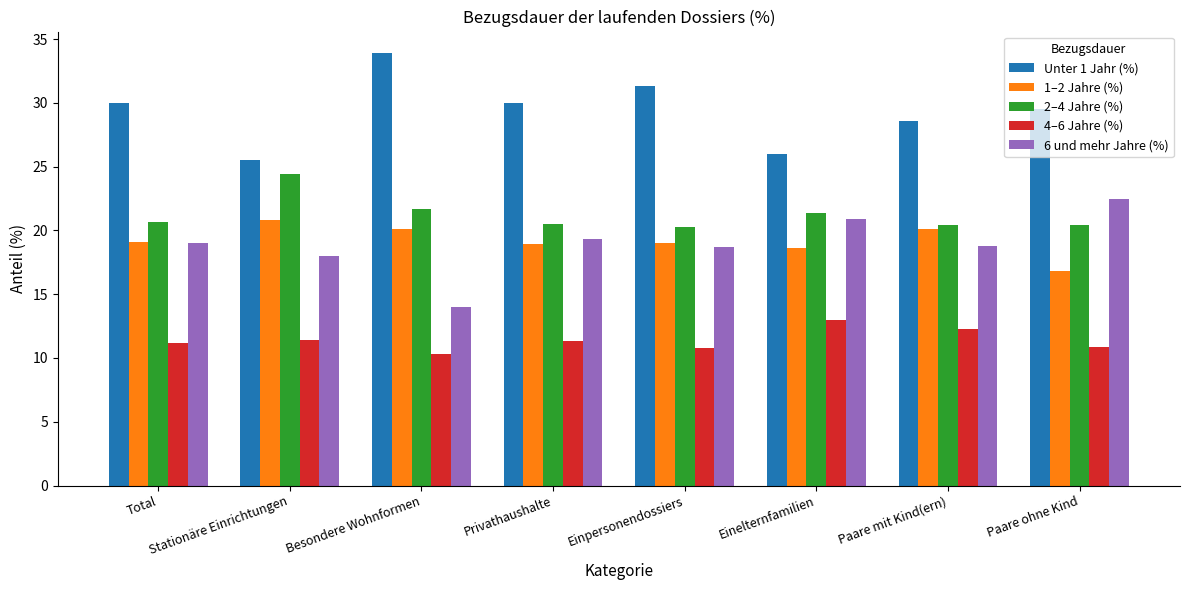

How many bars are there in total?

40